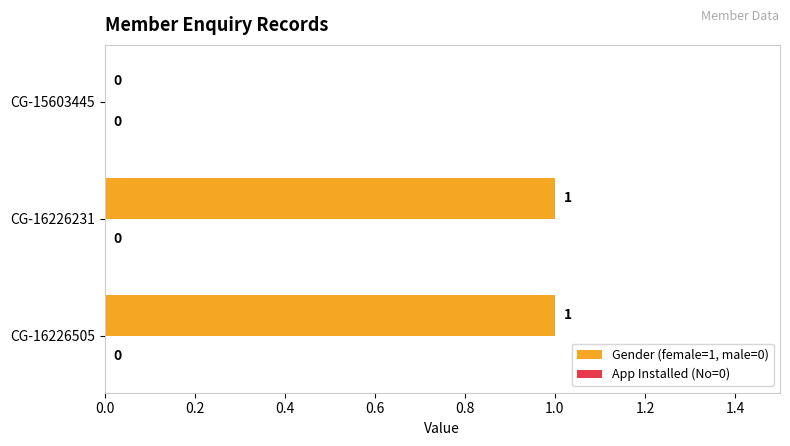

How many series are shown in this chart?

1